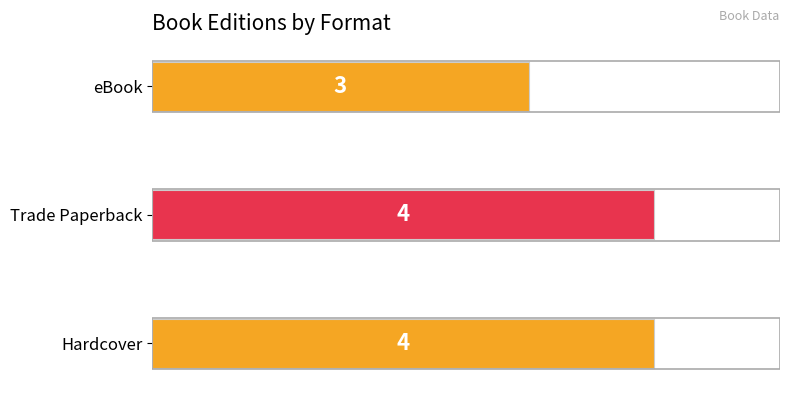

What is the minimum value shown in the chart?

3